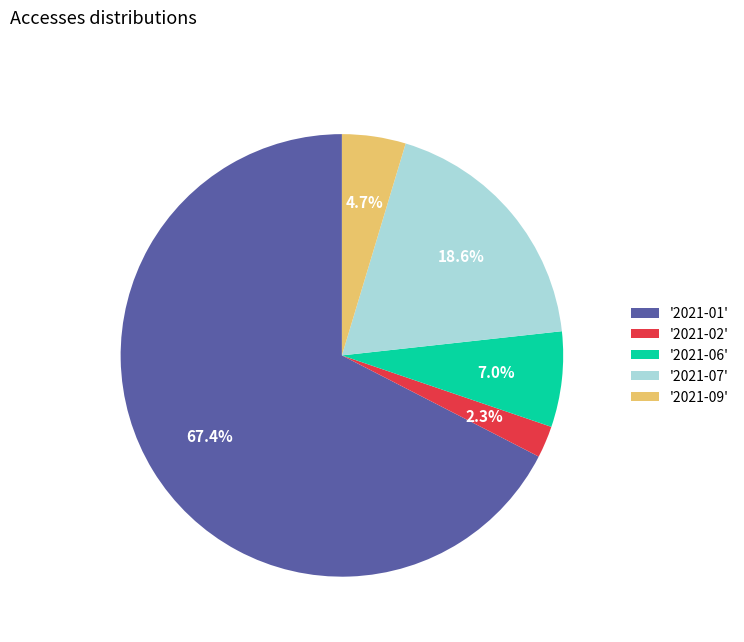

Combined, do '2021-07' and '2021-01' account for over 50%?

Yes